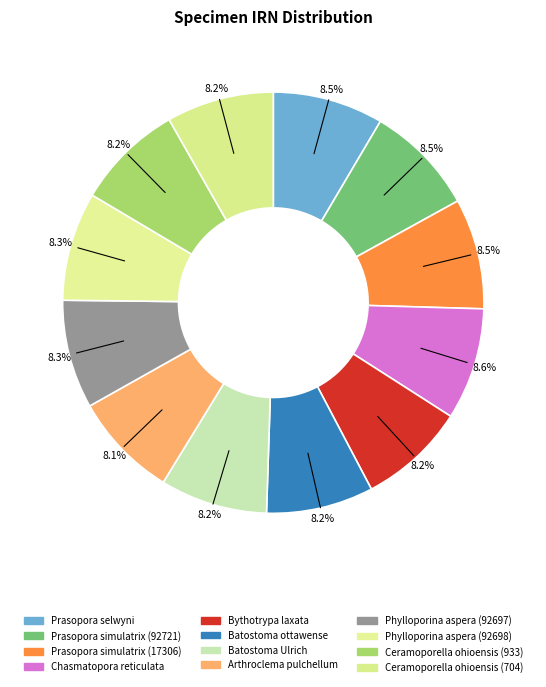

How many segments does this pie chart have?

12